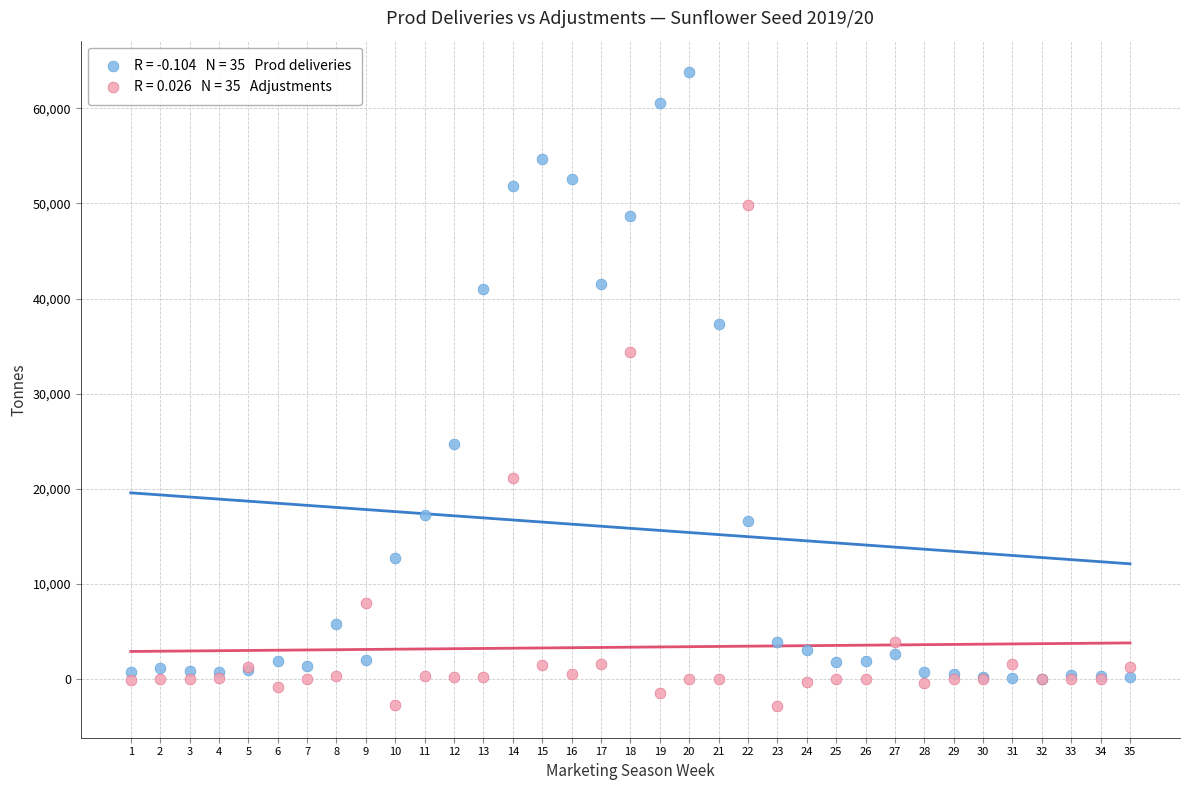

Across all series, what Y value is closest to 30483?

34426